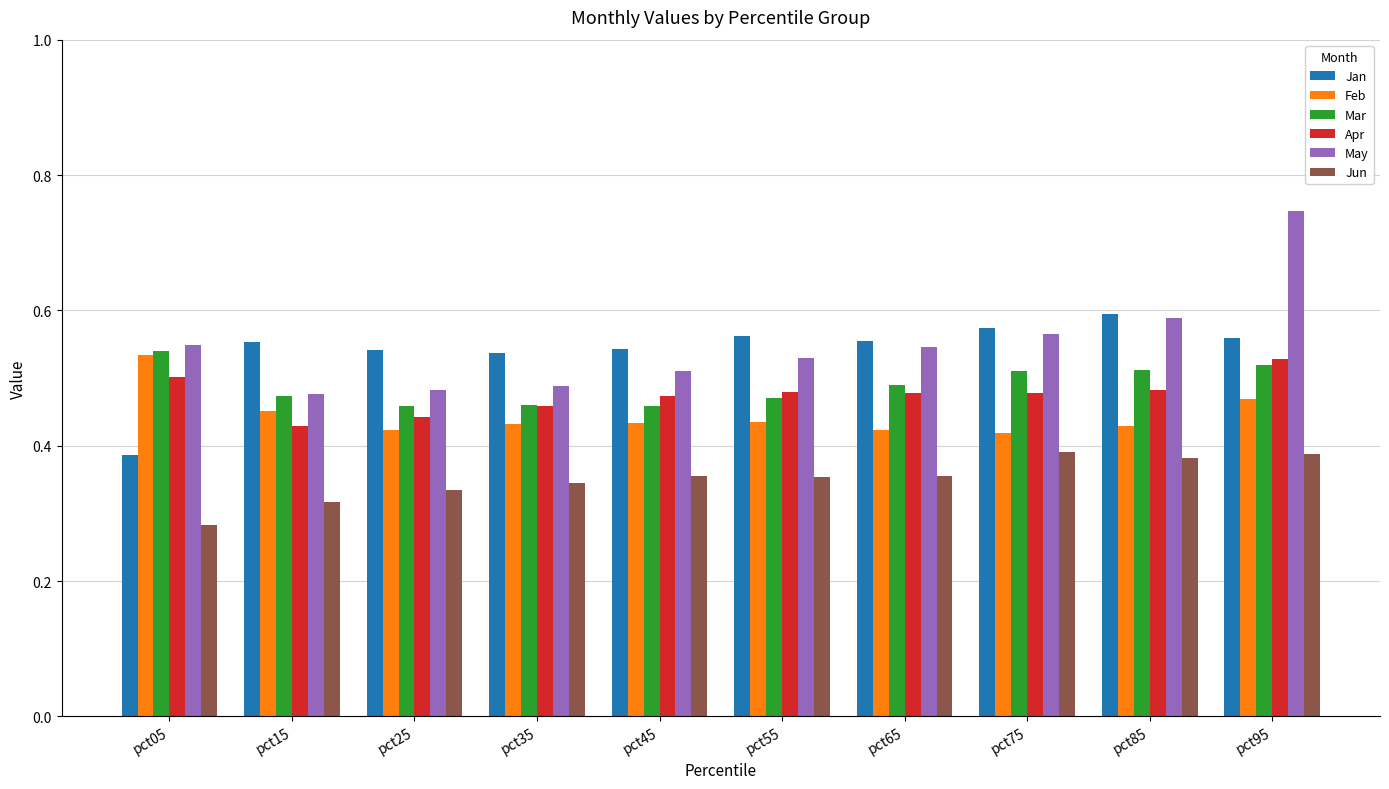

Which category has the highest value in the Jan series?

pct85